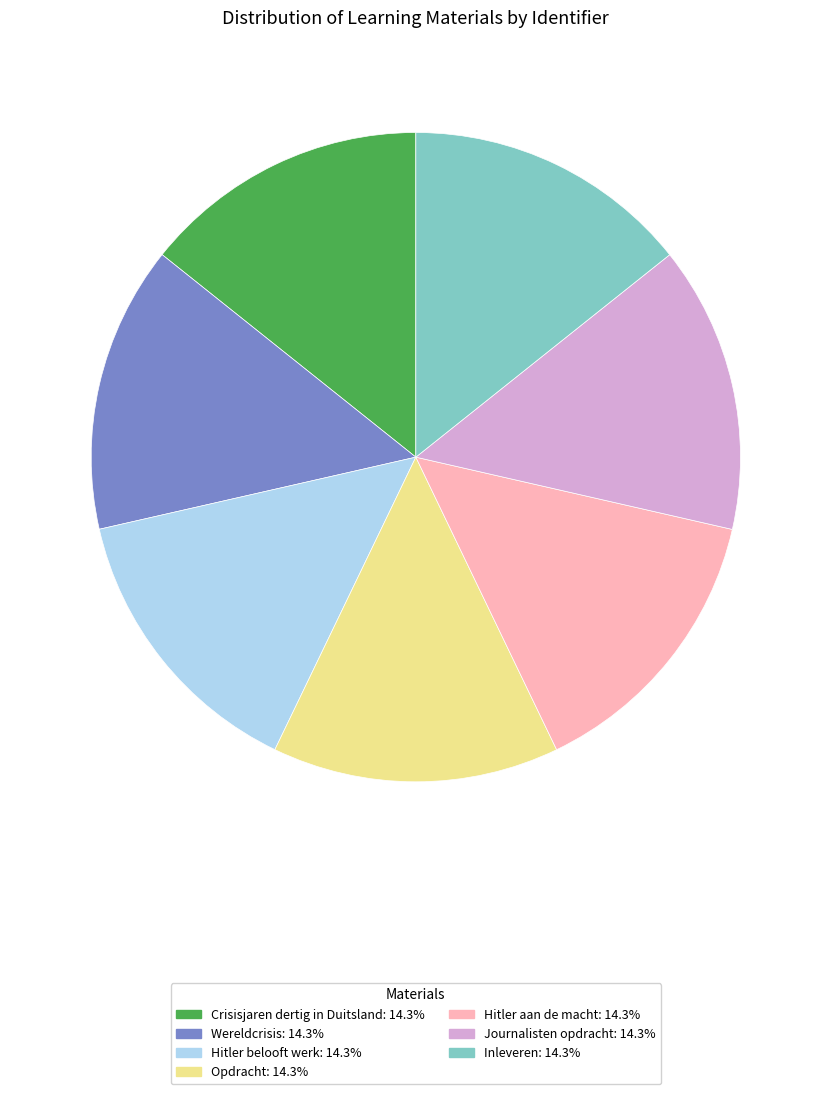

Does Hitler aan de macht account for over 50% of the chart?

No